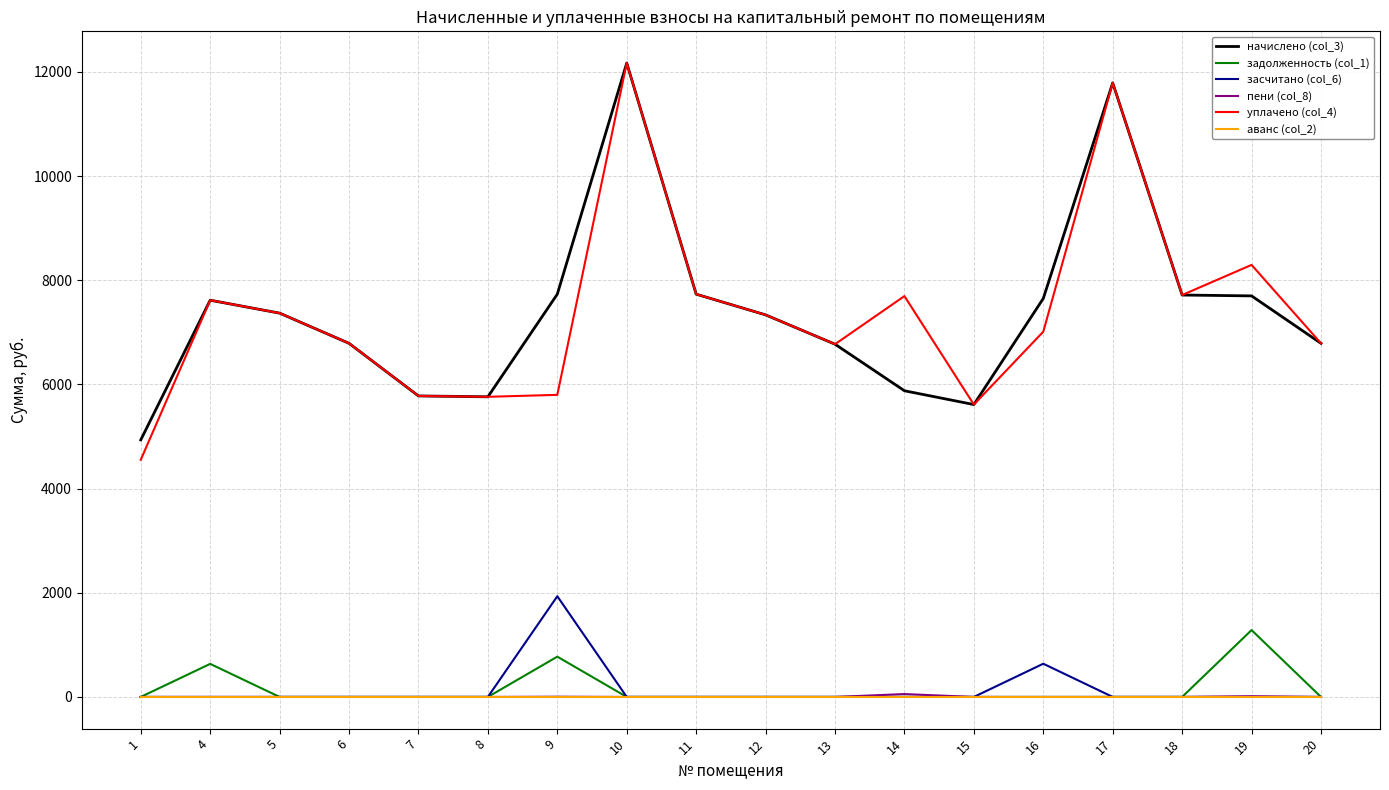

What is the difference between the highest and lowest values at 7?

5779.4